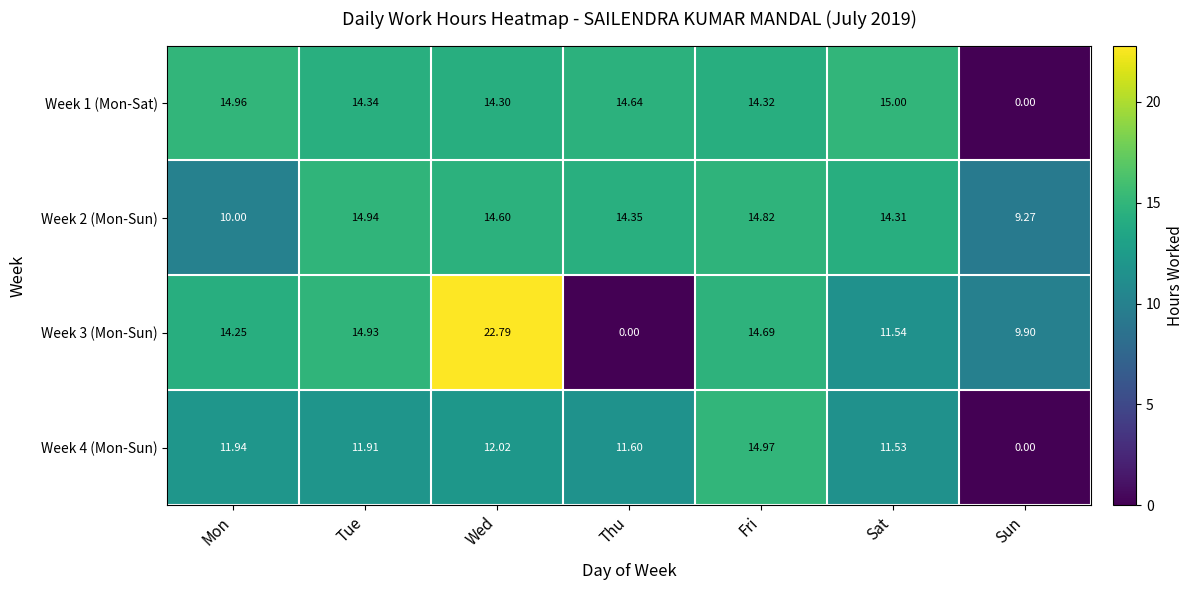

At which category is the sum across all series the highest?

Wed